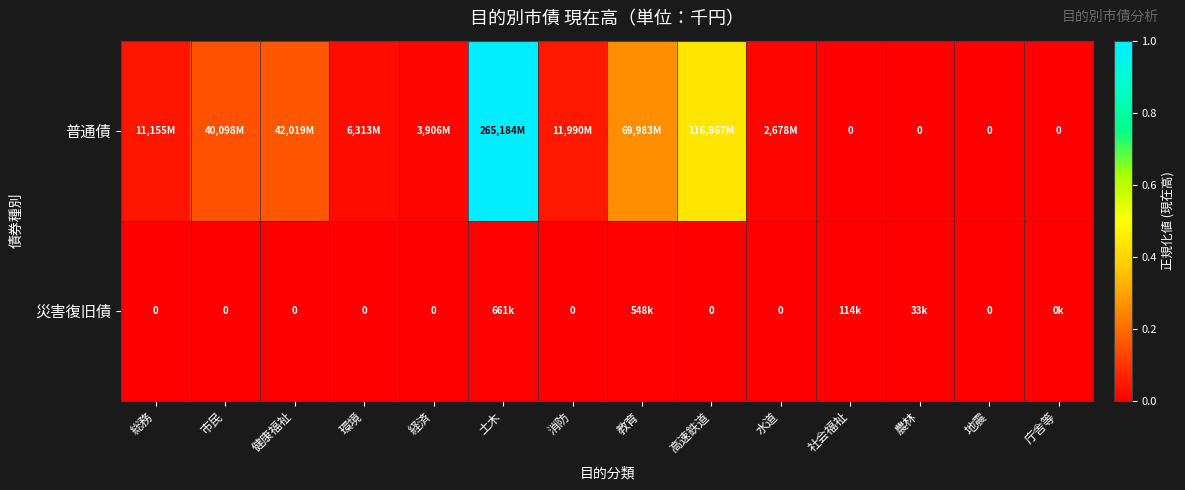

Which series has the largest range (max minus min)?

普通債